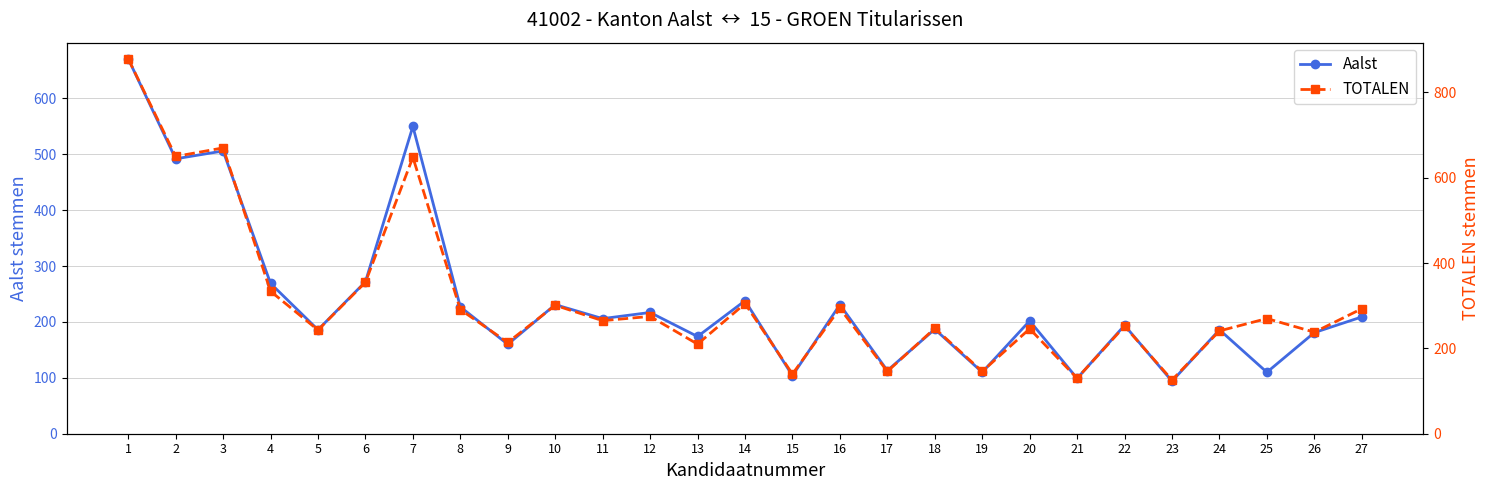

Rank the categories by TOTALEN value from lowest to highest.

23, 21, 15, 17, 19, 13, 9, 26, 24, 5, 20, 18, 22, 11, 25, 12, 8, 27, 16, 10, 14, 4, 6, 7, 2, 3, 1